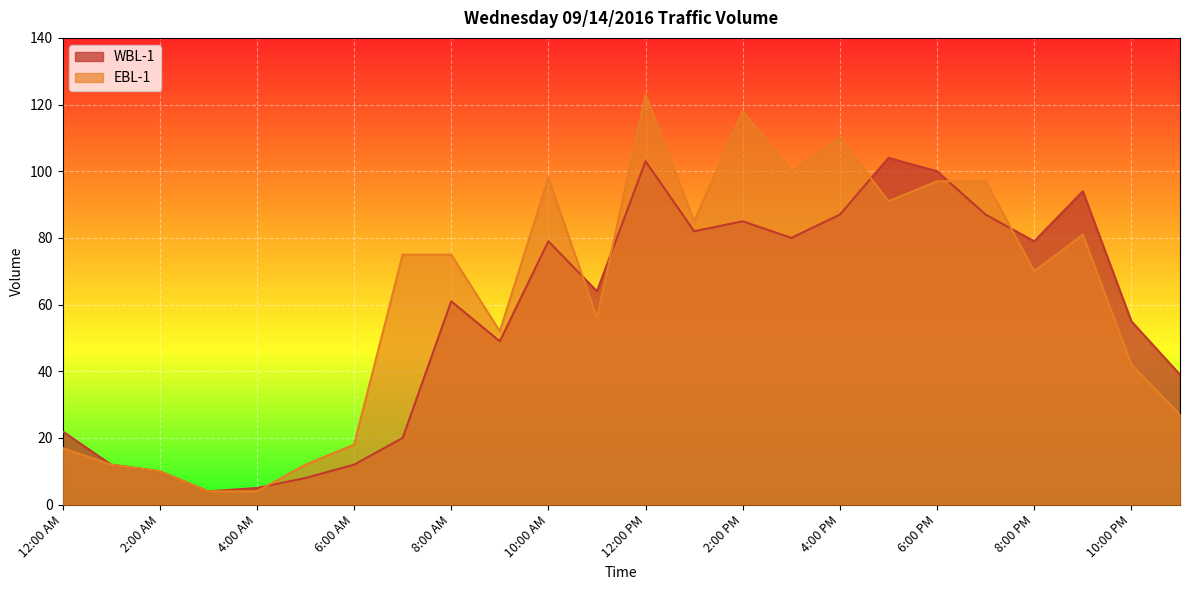

How many values in the WBL-1 series are below 64?

12